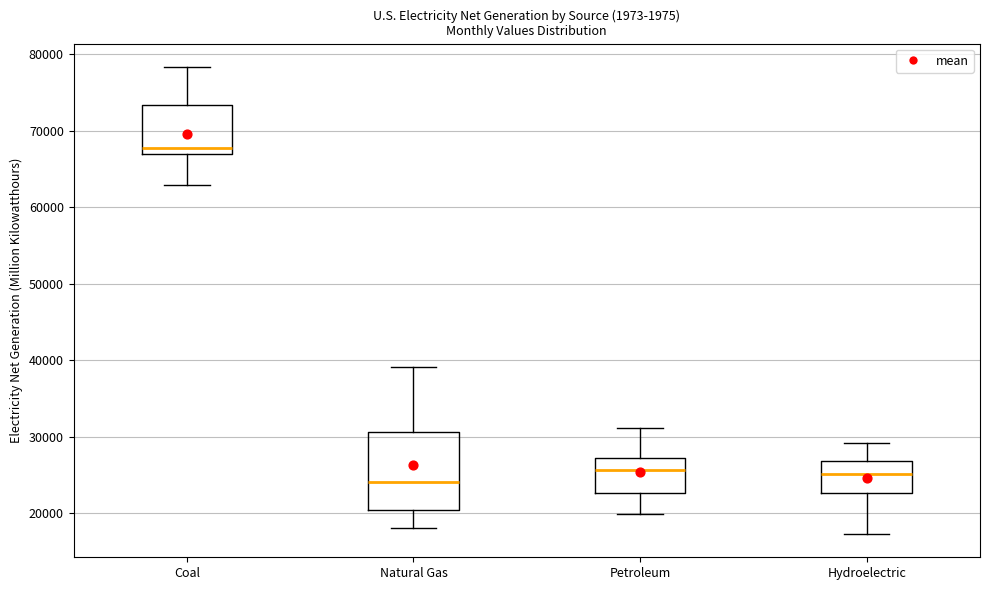

Reading left to right, read every box against the y-axis: the position of its median line, the range the box covers, and the ends of its whiskers. The values are not printed on the chart, so give them approximately, as read against the axis.

Coal: median 68000, box 67000 to 73000, whiskers 63000 to 78000
Natural Gas: median 24000, box 20000 to 31000, whiskers 18000 to 39000
Petroleum: median 26000, box 23000 to 27000, whiskers 20000 to 31000
Hydroelectric: median 25000, box 23000 to 27000, whiskers 17000 to 29000